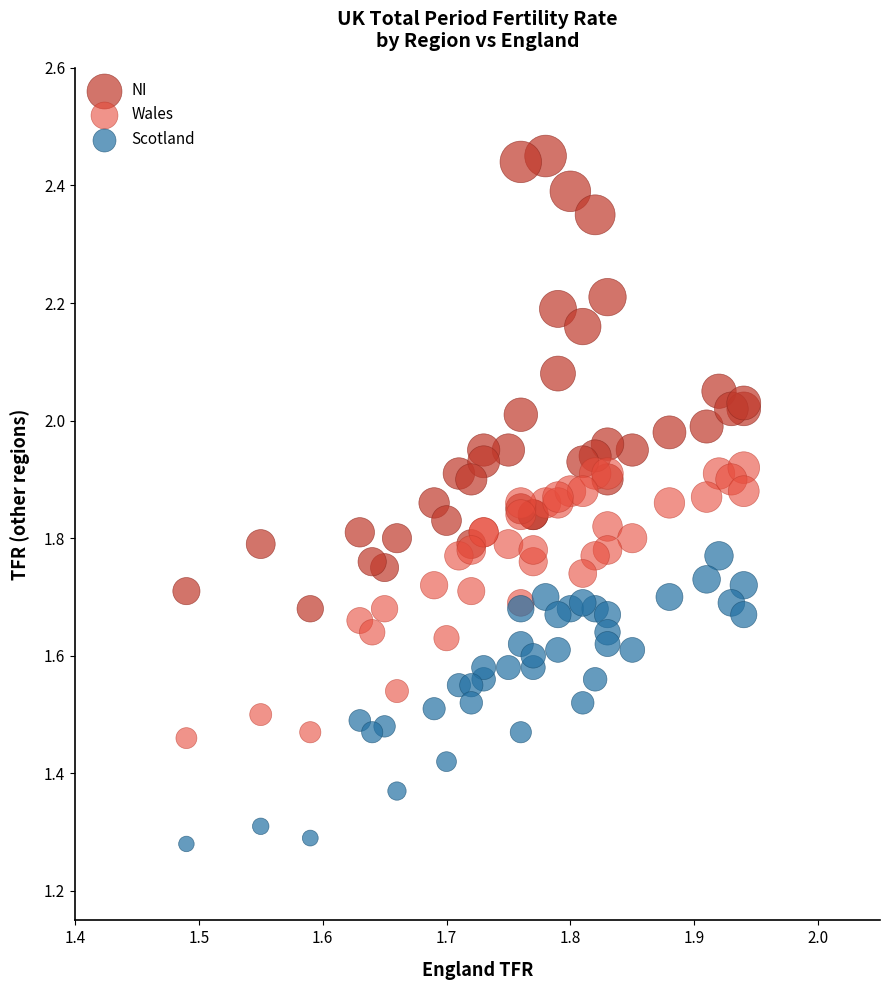

Which series reaches the maximum Y coordinate?

NI